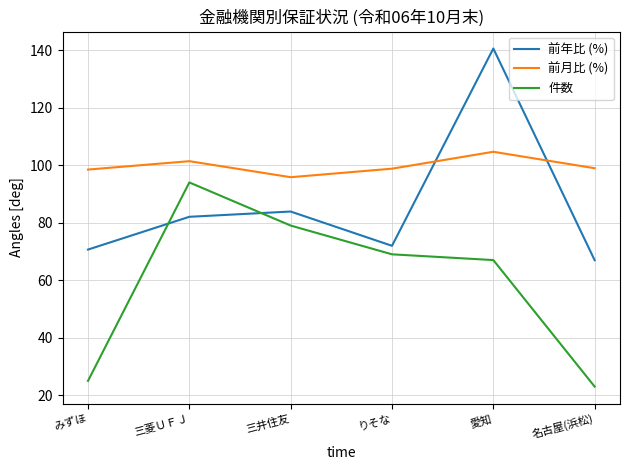

What is the spread (max minus min) of values at 三井住友?

16.8